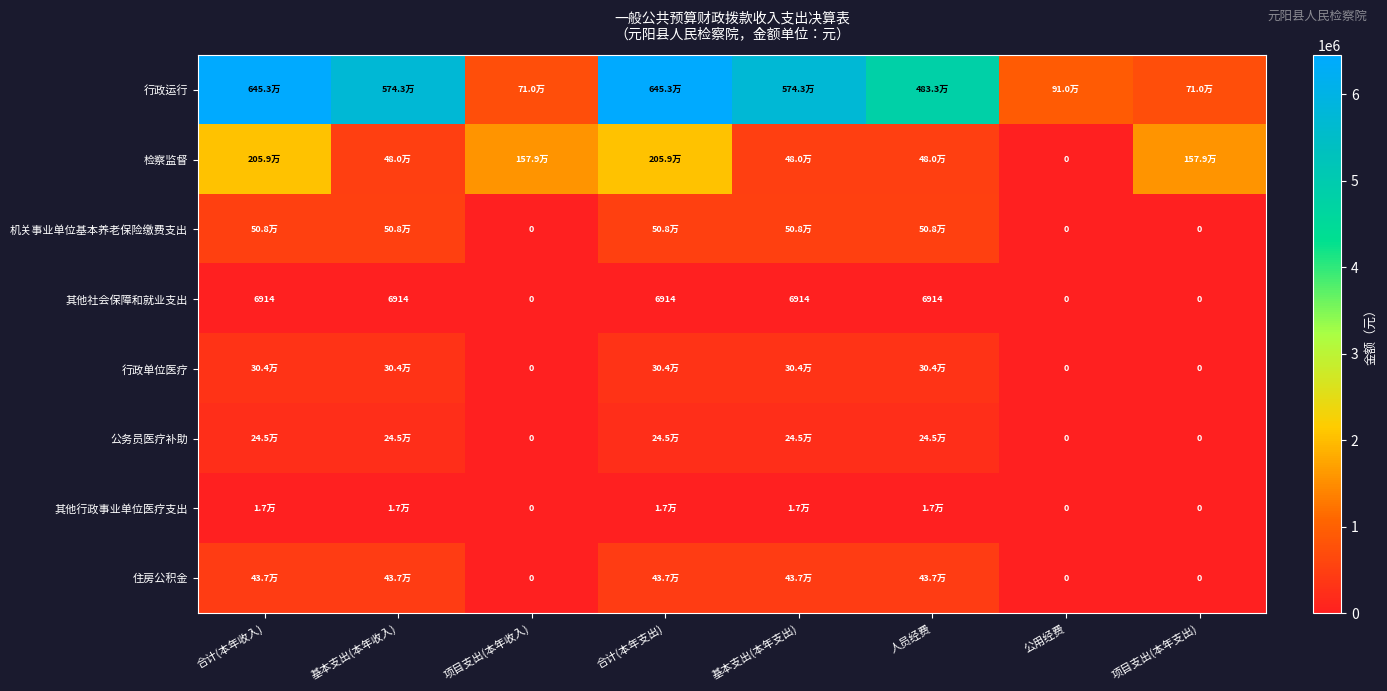

What is the sum of the 检察监督 values at 基本支出(本年收入) and 项目支出(本年支出)?

2058620.7